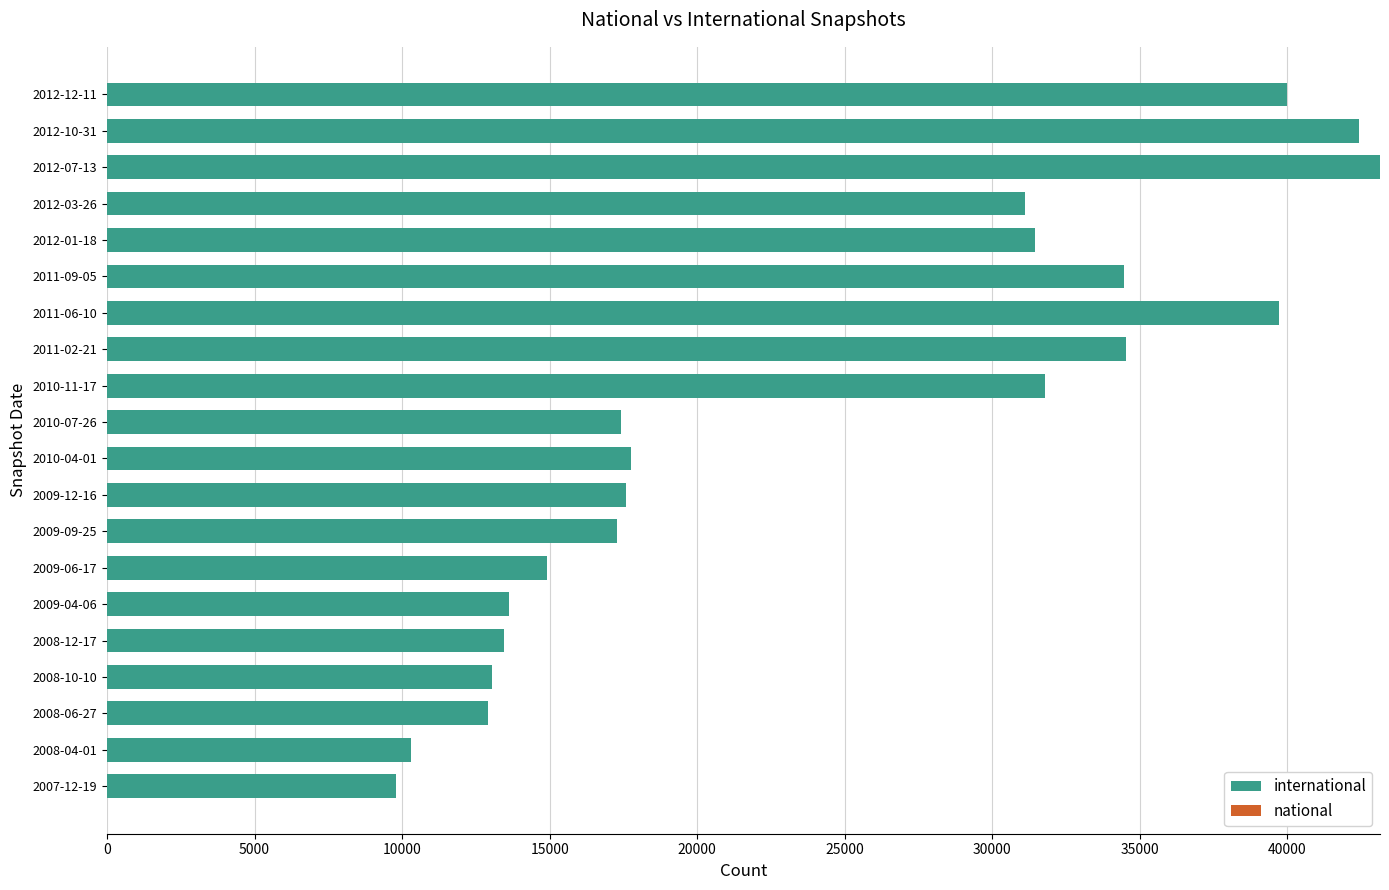

What is the minimum value shown in the chart?

9794